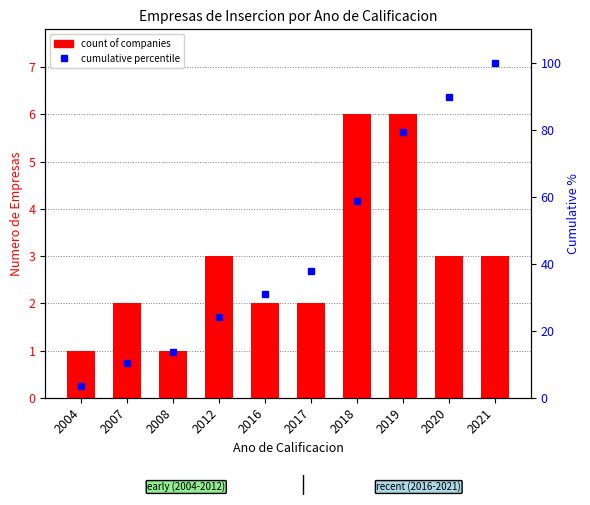

List the series in order of their overall mean, highest first.

cumulative percentile, count of companies